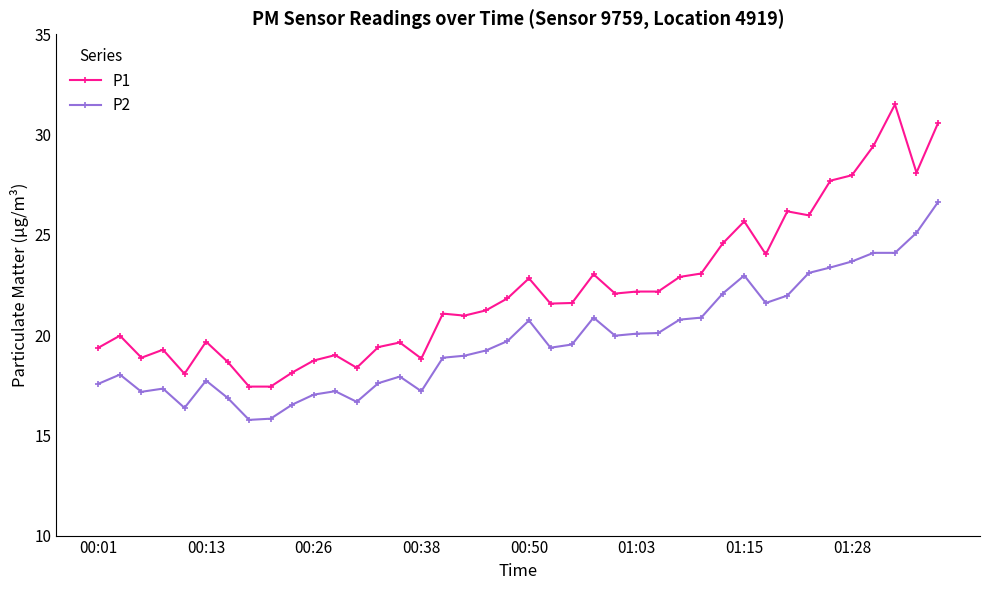

Does the chart have visible grid lines?

No